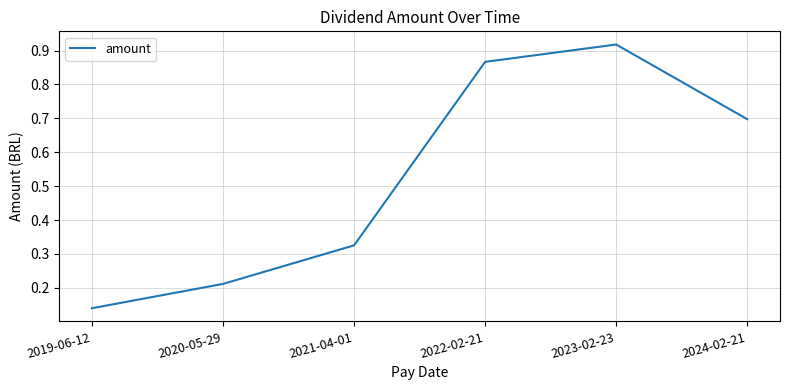

Which has a higher value, 2024-02-21 or 2023-02-23?

2023-02-23